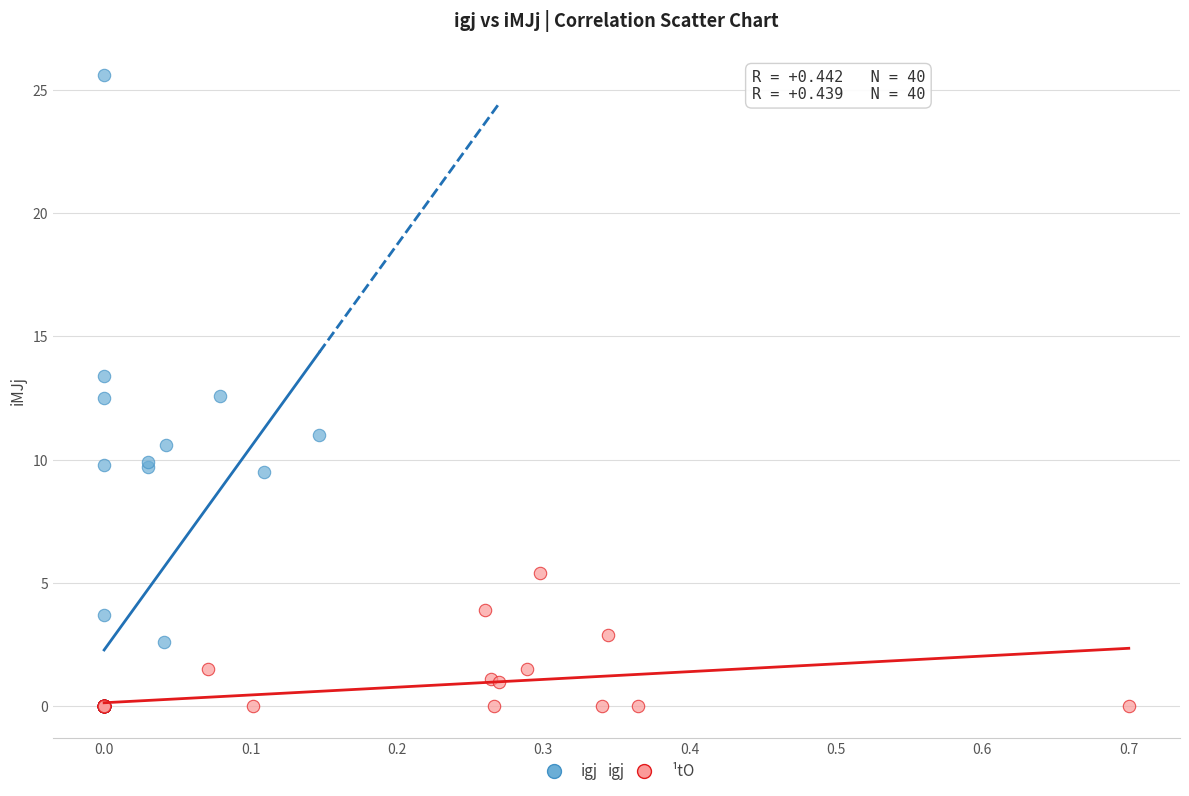

Which series has the widest spread of Y values?

igj